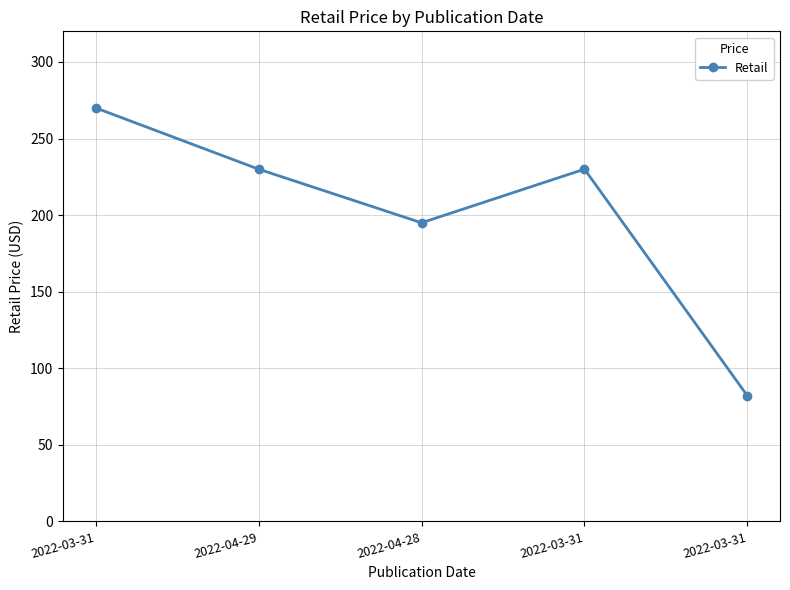

What is the change in value from 2022-03-31 to 2022-03-31?

-188